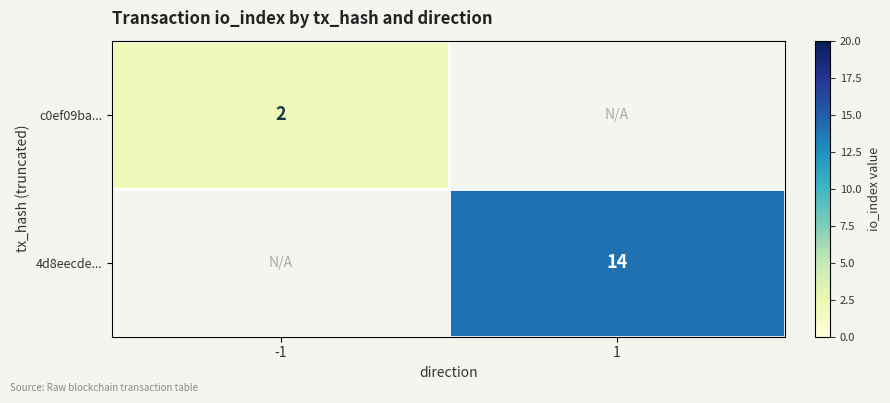

Is it true that 4d8eecde... equals 14 at 1?

True